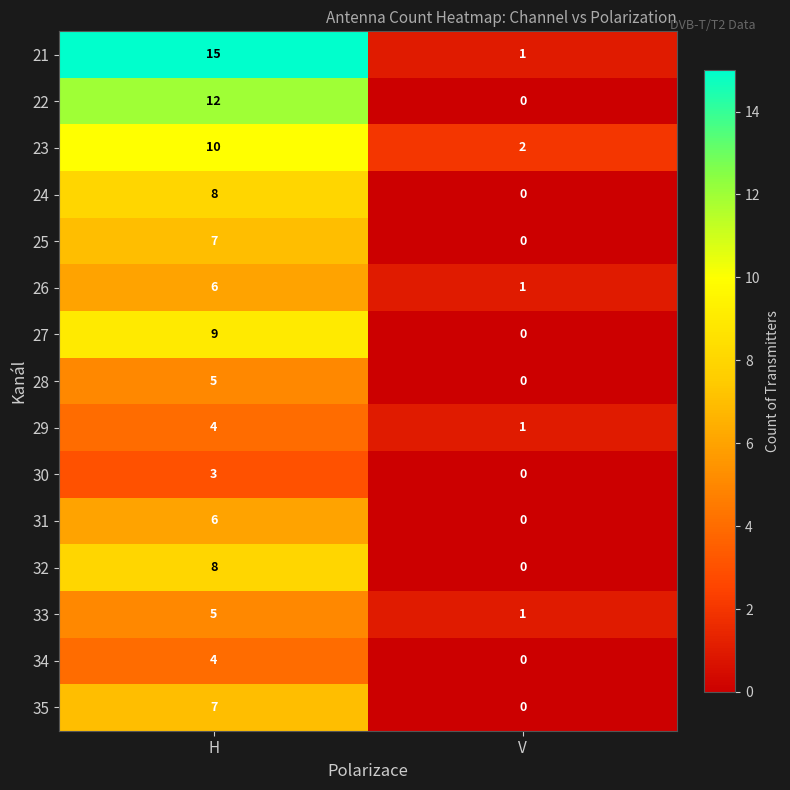

Rank the categories by 32 value from highest to lowest.

H, V